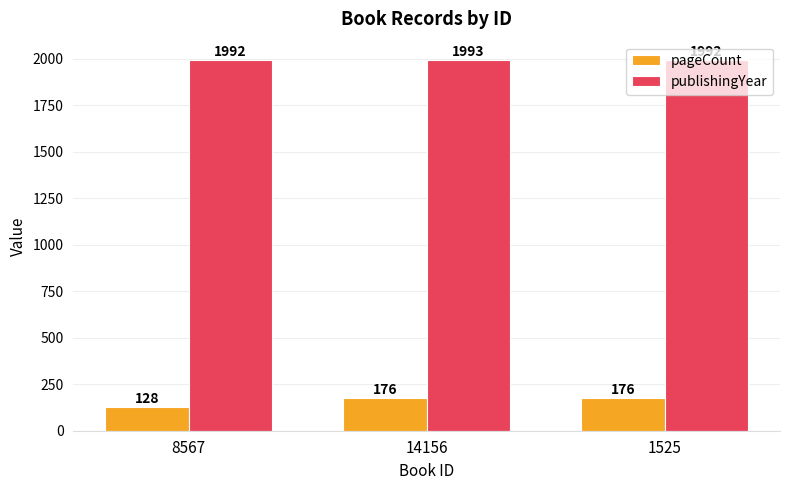

What is the highest value of the pageCount series?

176